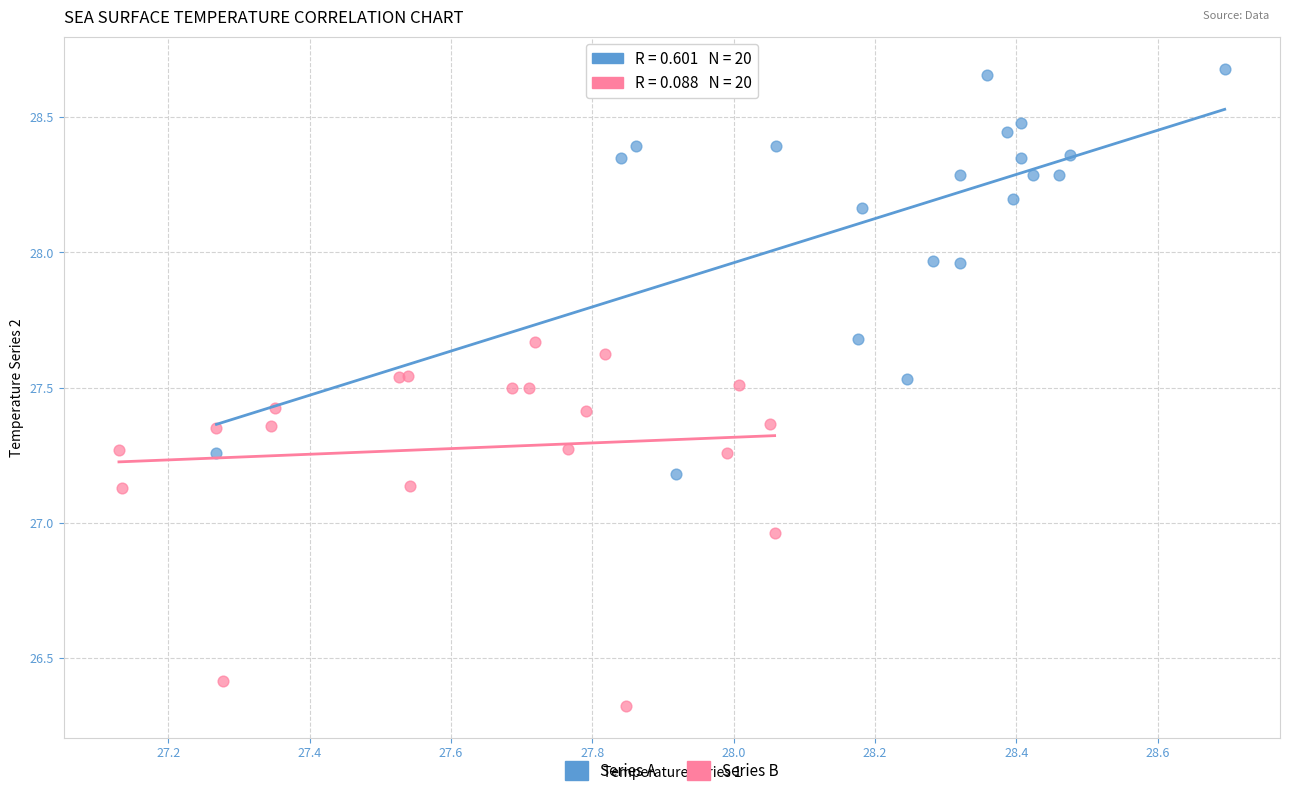

Which series has the widest spread of Y values?

Series A